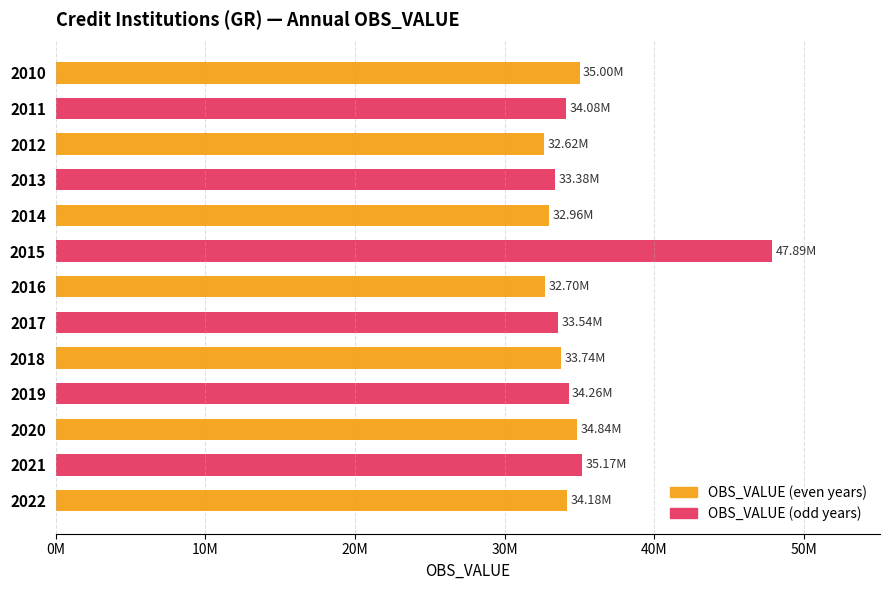

What is the minimum value shown in the chart?

32620583